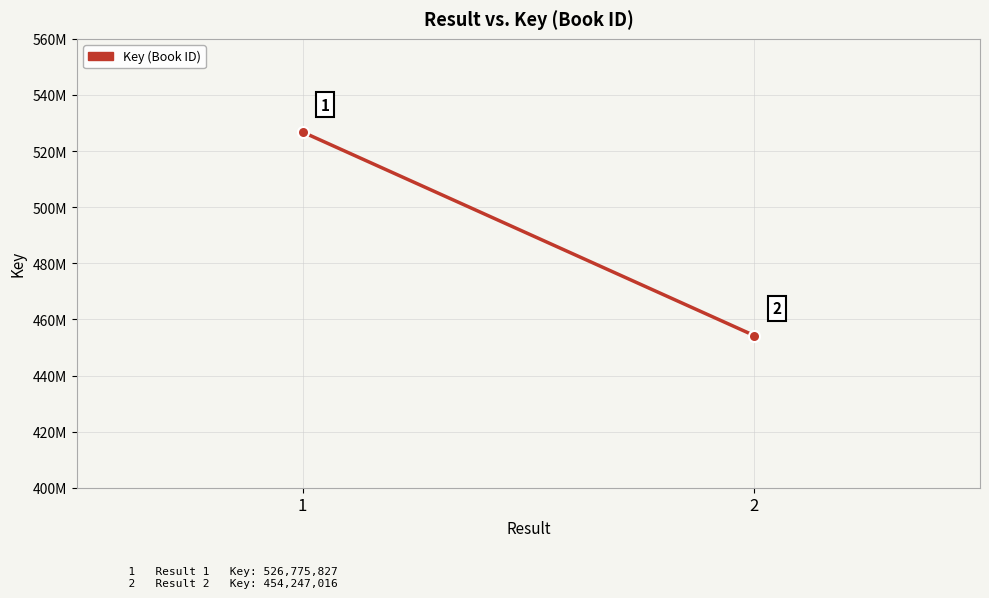

Which category has the highest value across all series?

1